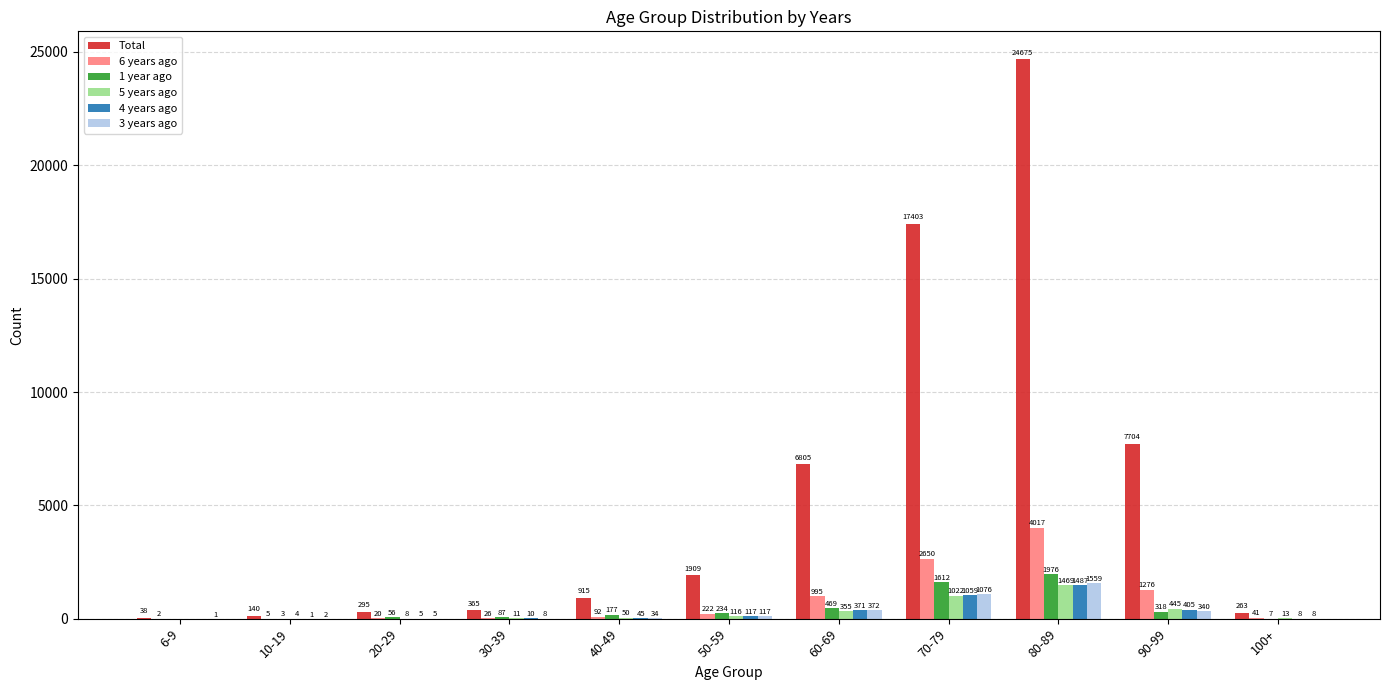

At which label is 3 years ago closest to 780?

70-79